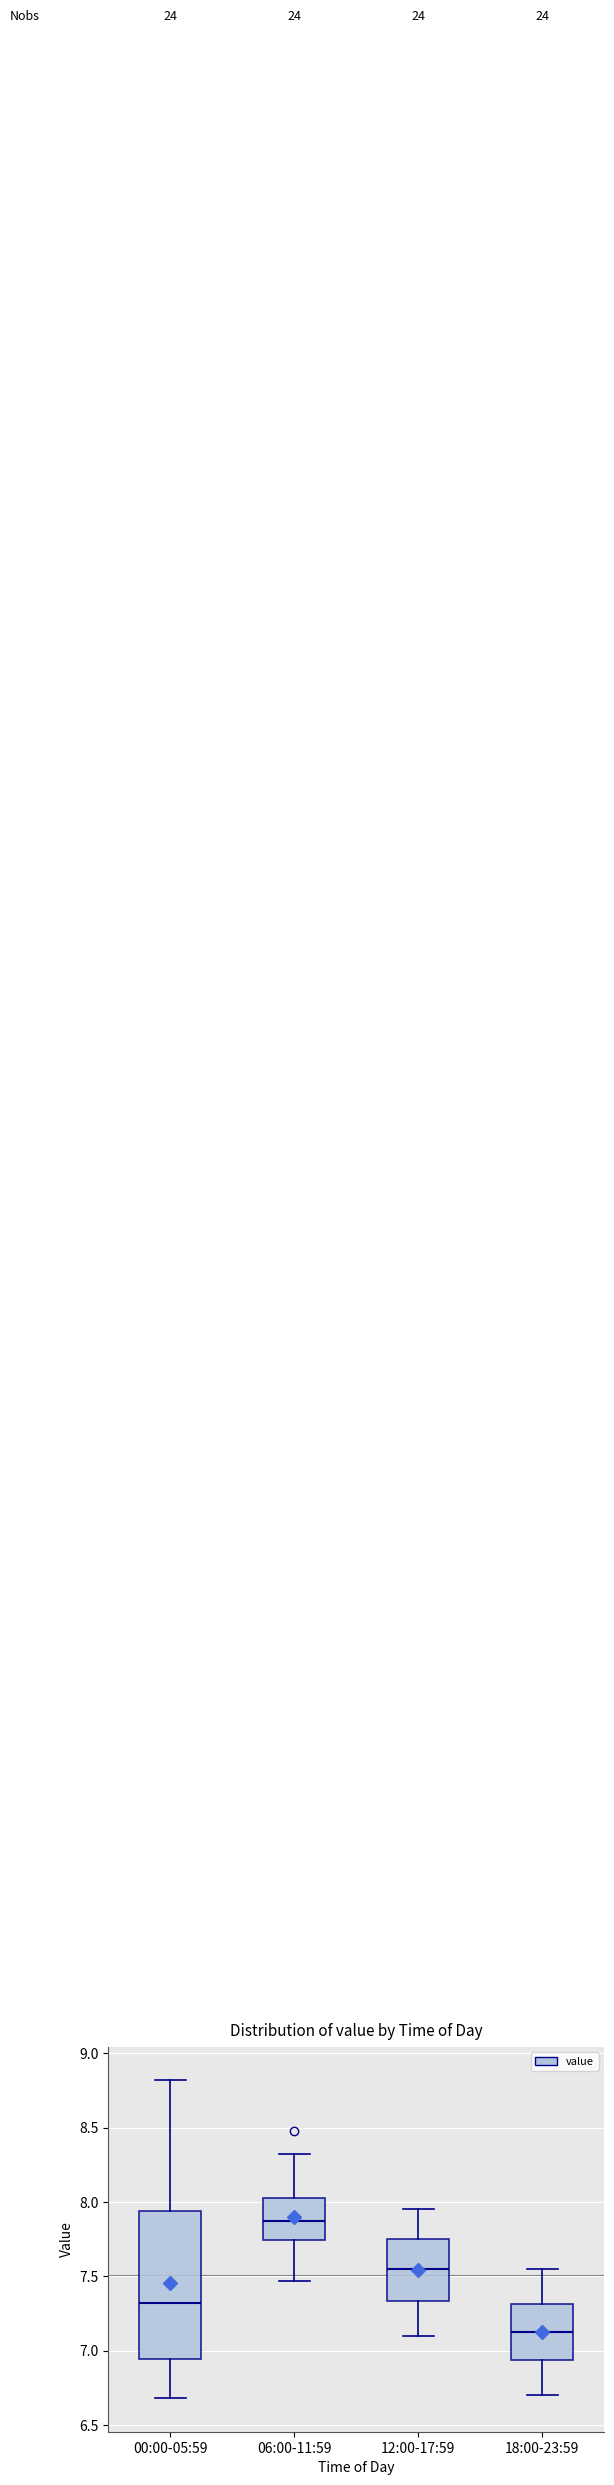

Where does the median line of the box for 12:00-17:59 sit on the y-axis? The values are not printed on the chart, so give them approximately, as read against the axis.

7.55